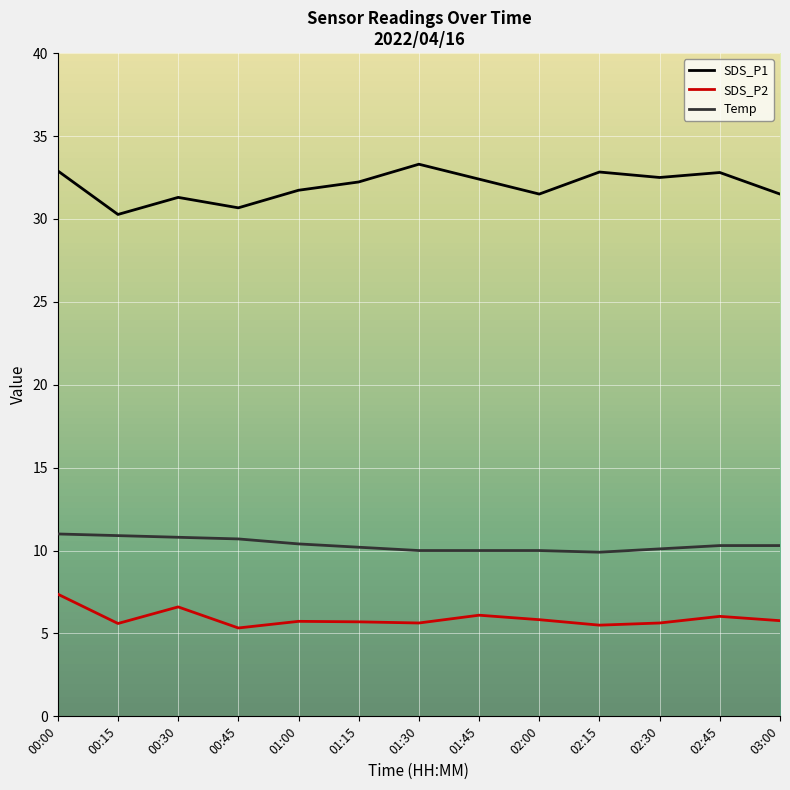

At how many categories does at least one series exceed 10?

13